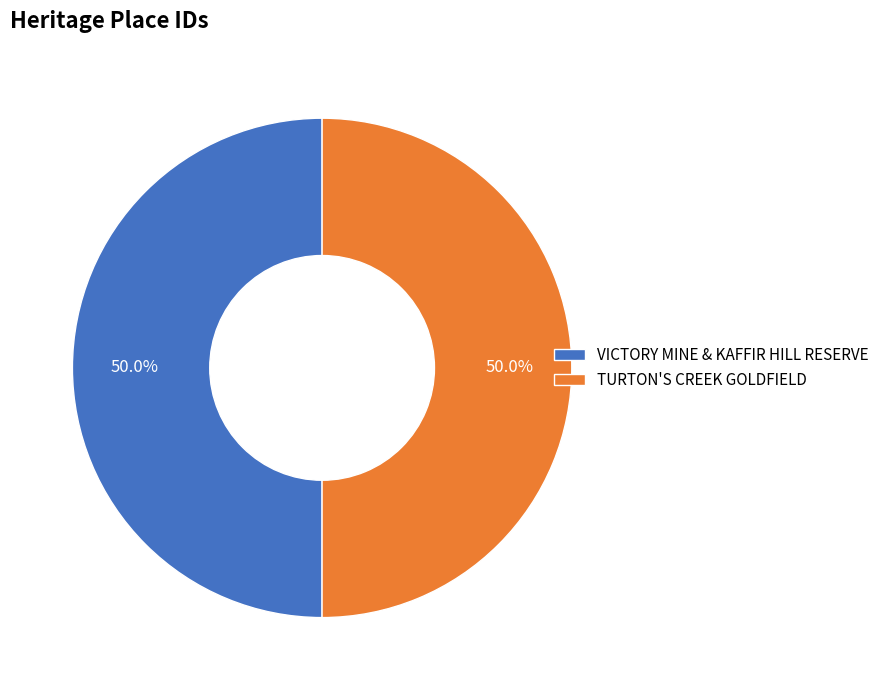

Approximately how many times larger is the value at VICTORY MINE & KAFFIR HILL RESERVE compared to TURTON'S CREEK GOLDFIELD?

1.0